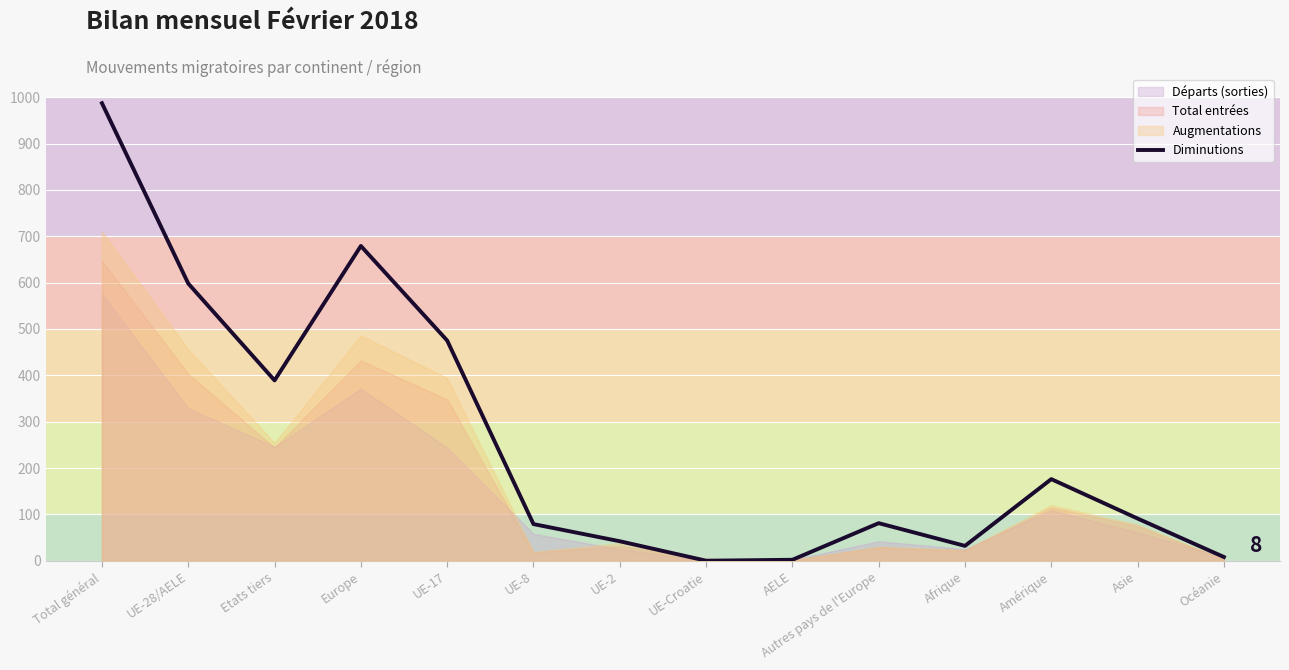

At which category does the chart reach its minimum across all series?

UE-Croatie